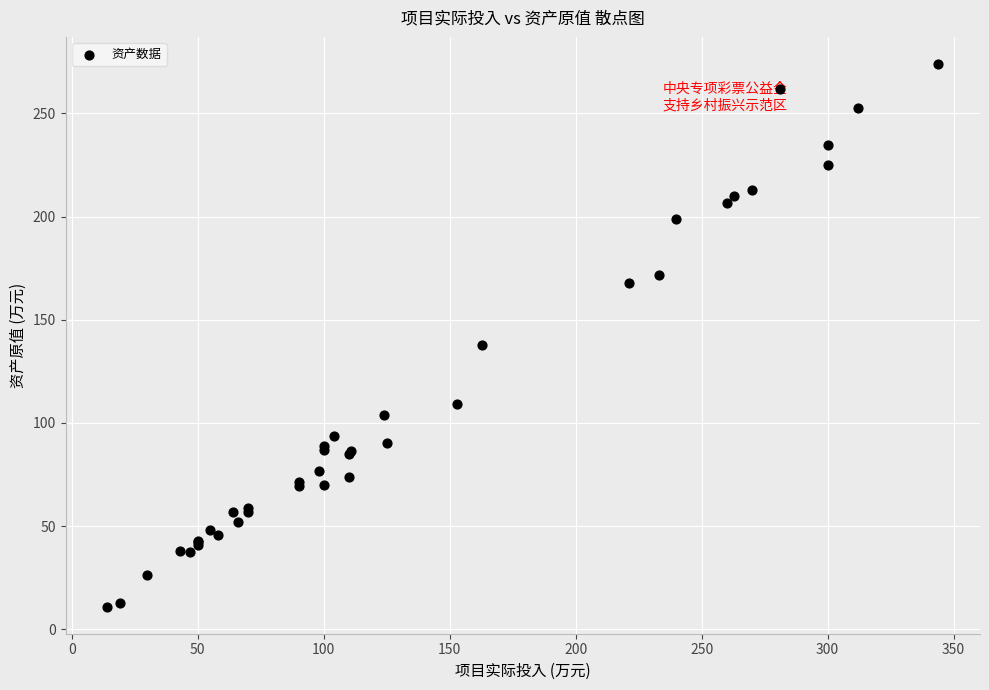

What Y value in the scatter plot is closest to 142?

137.9